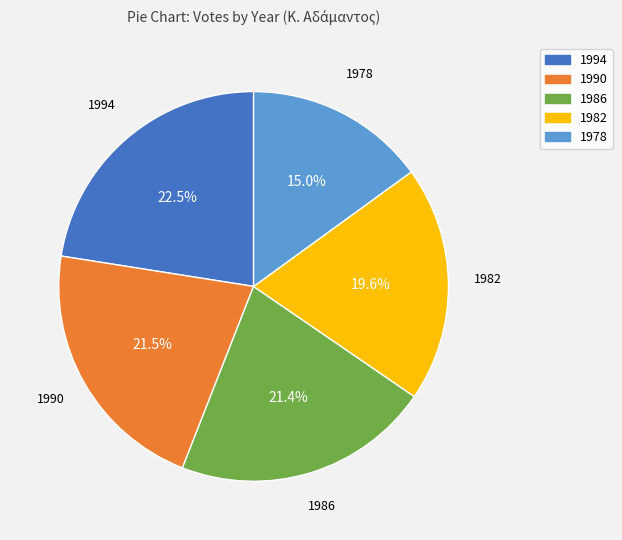

Approximately how many times larger is the value at 1994 compared to 1986?

1.1